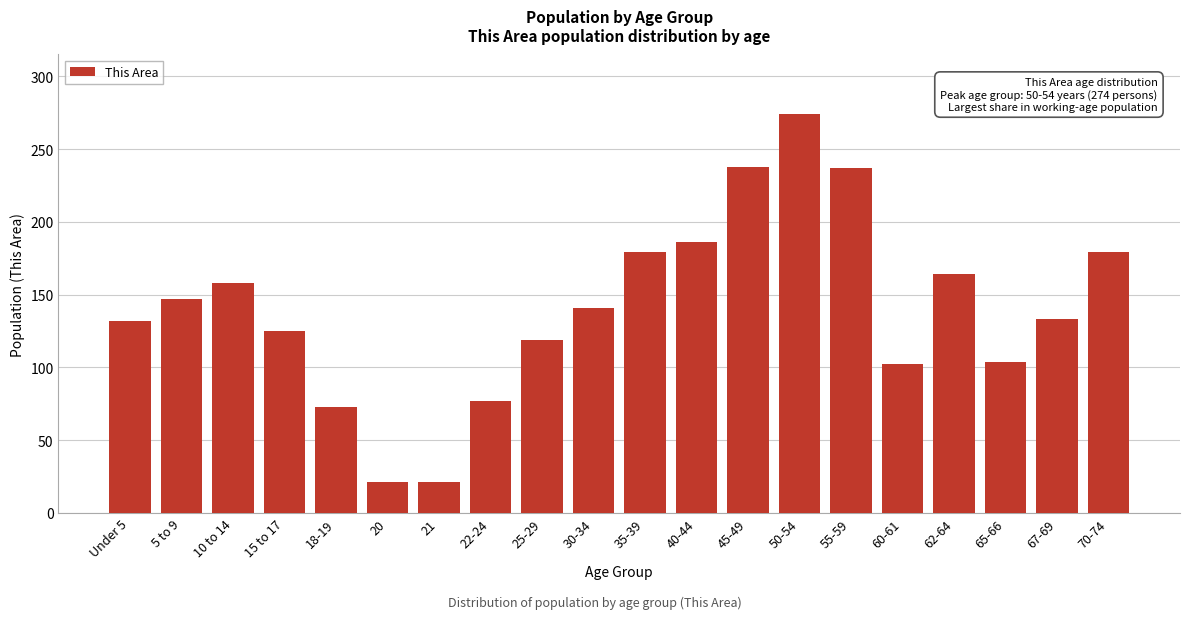

The value at 62-64 is 52. True or false?

False